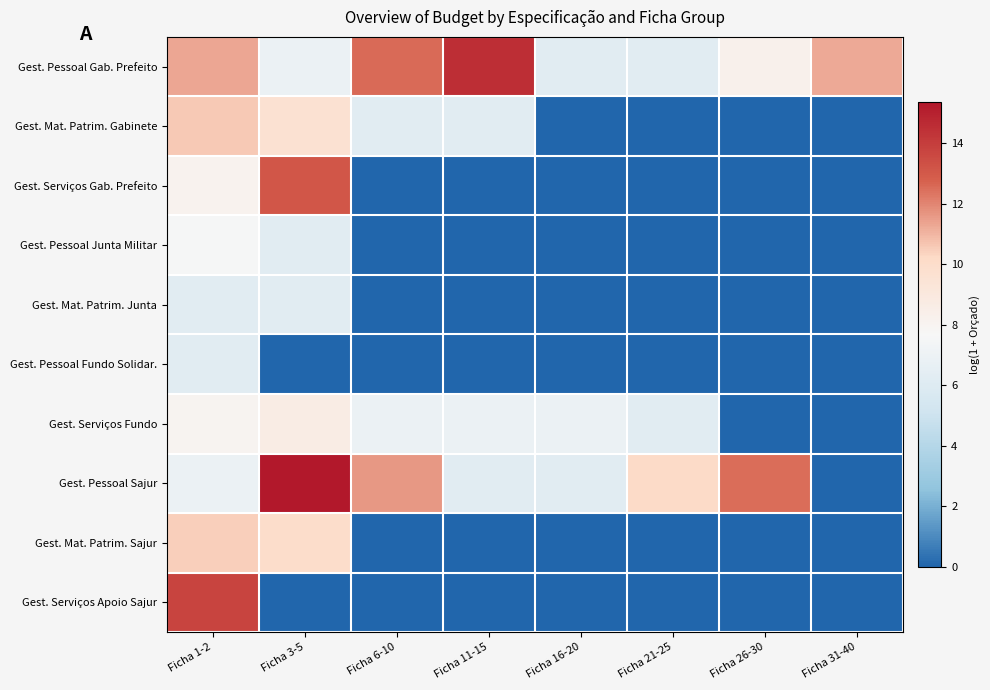

Which series changed the most between Ficha 6-10 and Ficha 16-20?

Gest. Pessoal Gab. Prefeito